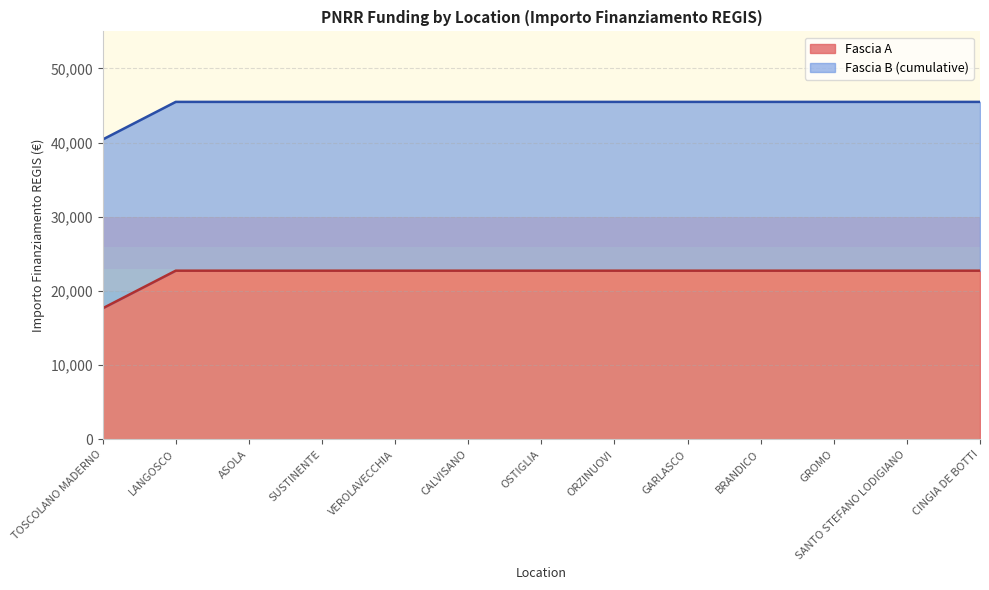

Reading right to left, list all the values displayed in this chart.

22750.0	22750.0	22750.0	22750.0	22750.0	22750.0	22750.0	22750.0	22750.0	22750.0	22750.0	22750.0	17674.8